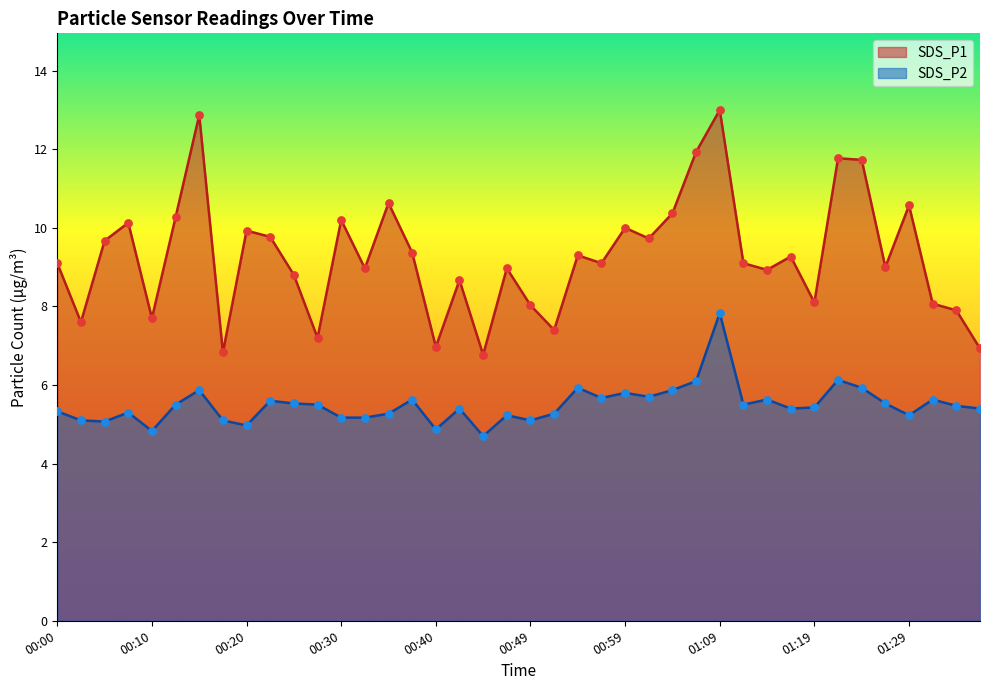

What is the total value across all series at 00:47?

14.2